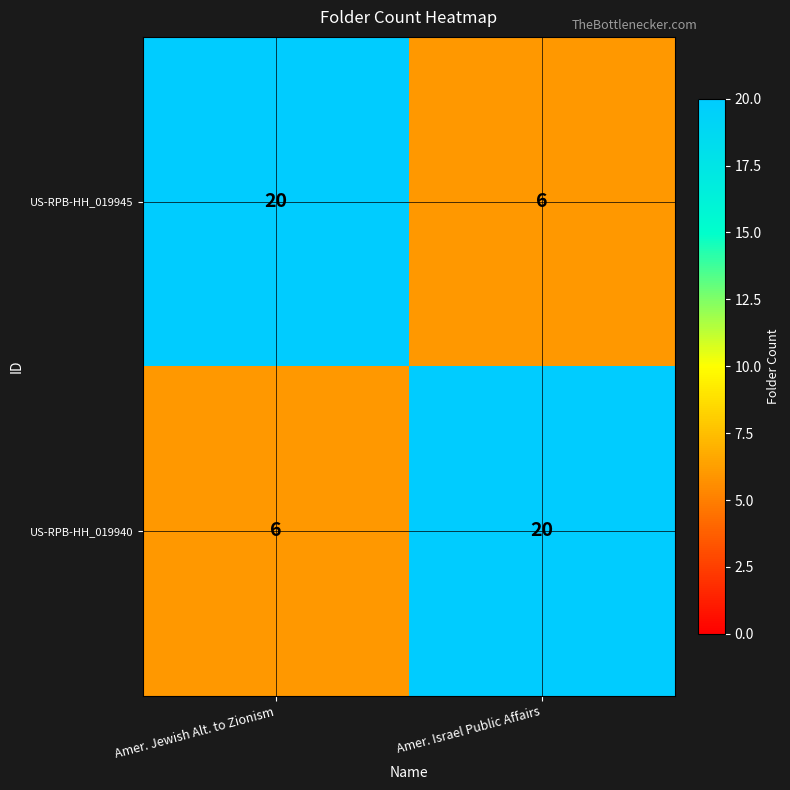

Reading left to right, transcribe all the data shown in this chart.

US-RPB-HH_019945: Amer. Jewish Alt. to Zionism=20	Amer. Israel Public Affairs=6
US-RPB-HH_019940: Amer. Jewish Alt. to Zionism=6	Amer. Israel Public Affairs=20